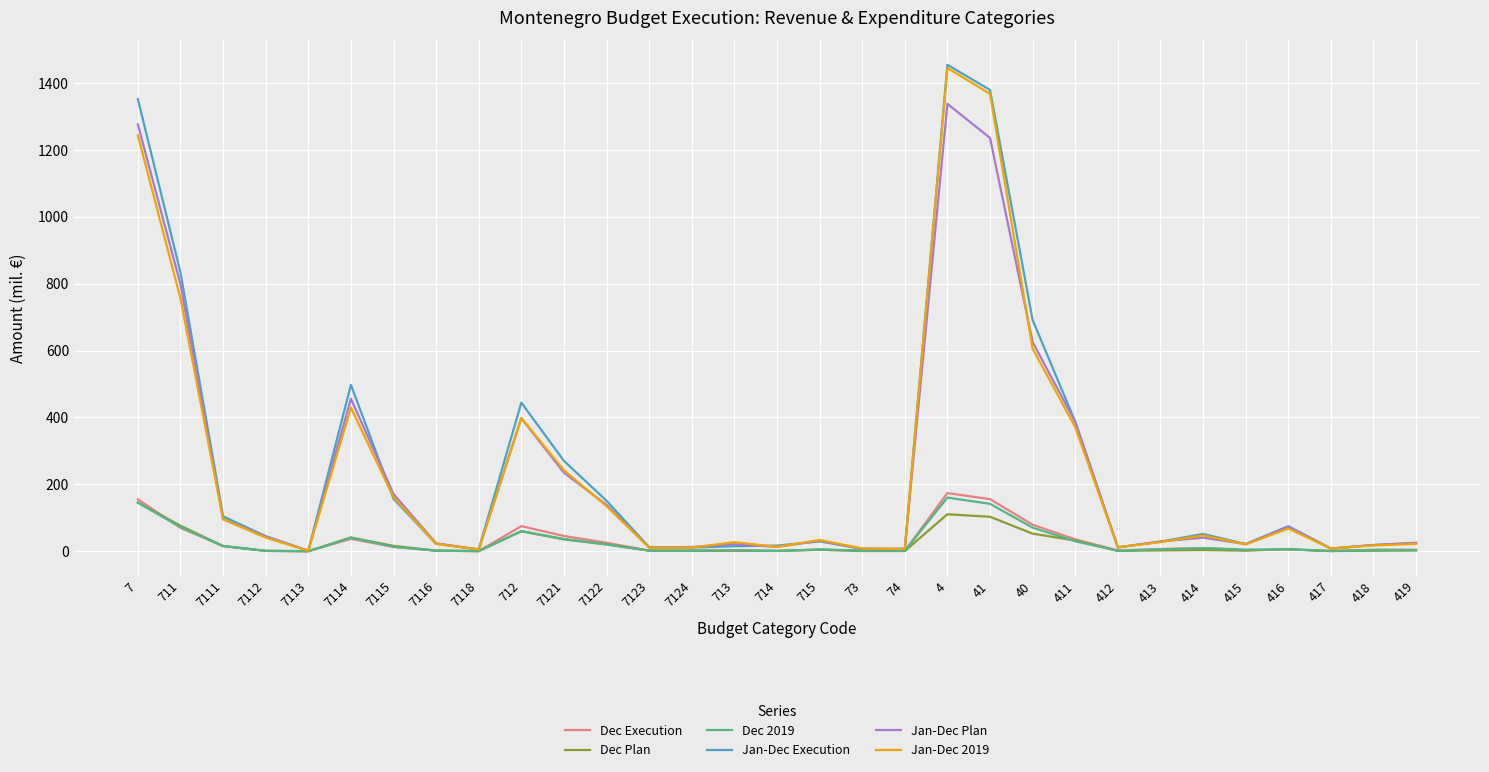

What is the total value across all series at 7123?

40.0